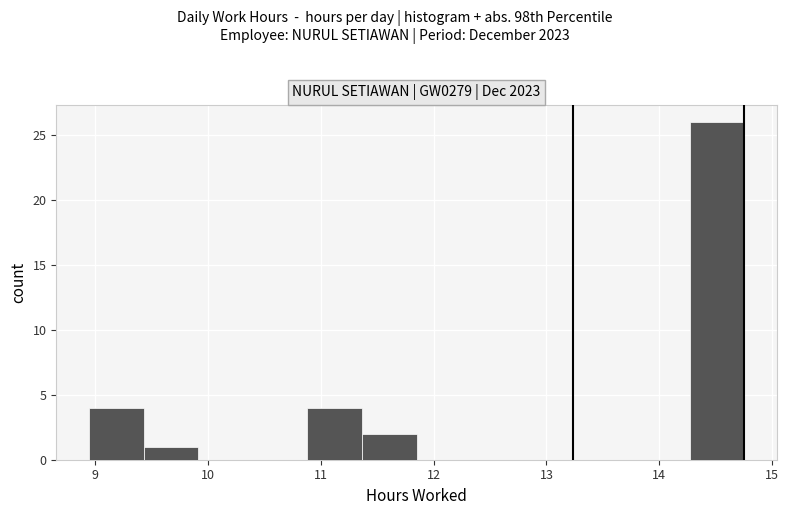

Reading left to right, list every bar in this chart as the range it spans on the x-axis followed by its height. Neither the bar edges nor the heights are printed on the chart, so give them approximately, as read against the axes.

9.0 to 9.4: 4
9.4 to 9.9: 1
9.9 to 10.4: 0
10.4 to 10.9: 0
10.9 to 11.4: 4
11.4 to 11.9: 2
11.9 to 12.3: 0
12.3 to 12.8: 0
12.8 to 13.3: 0
13.3 to 13.8: 0
13.8 to 14.3: 0
14.3 to 14.8: 26